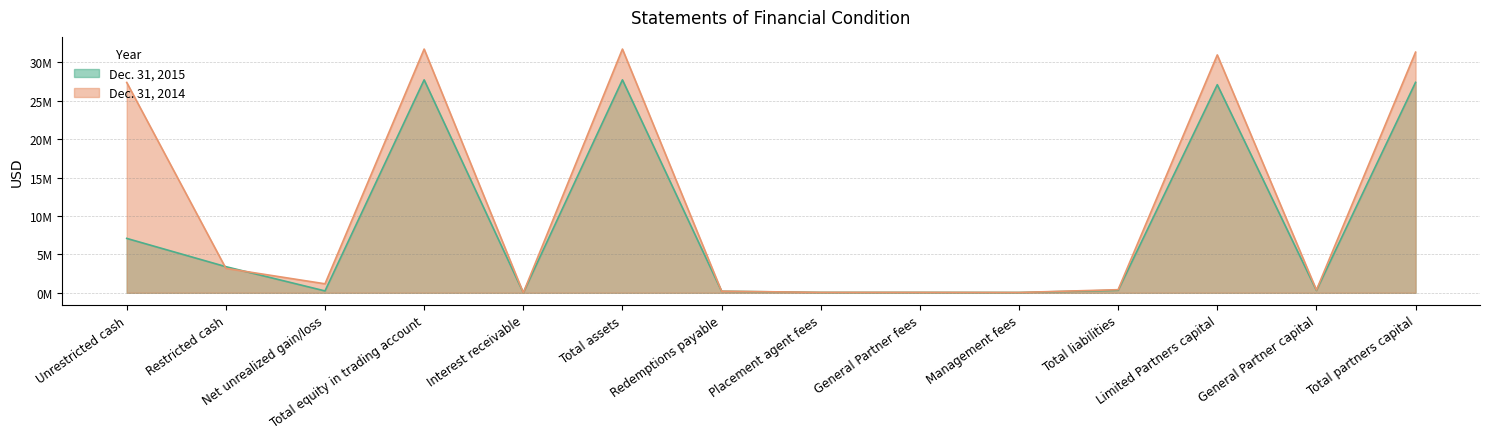

True or false: Dec. 31, 2014 has a value of 30958035 at Limited Partners capital.

True